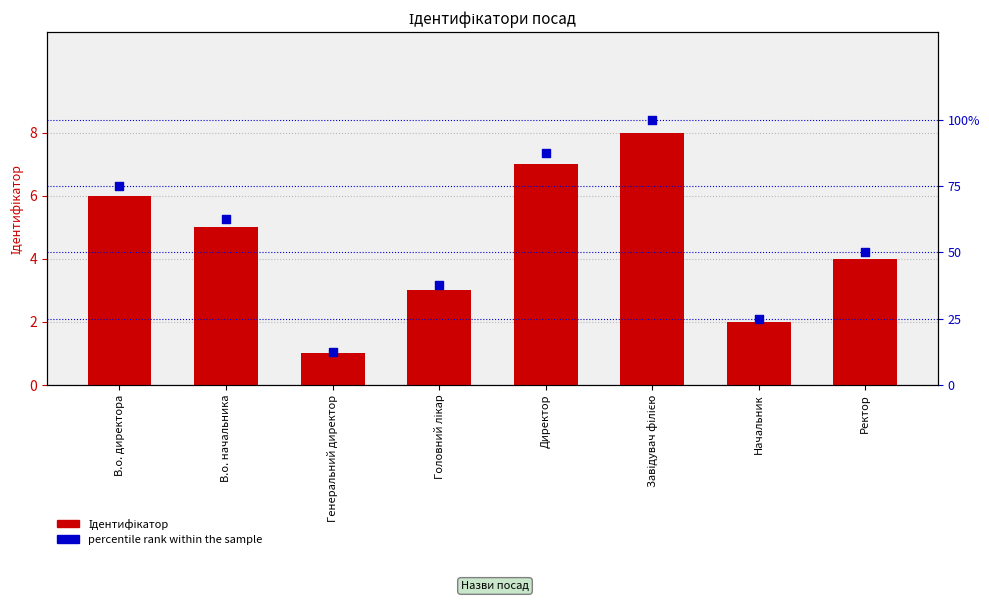

Which series has the largest total across all categories?

percentile rank within the sample